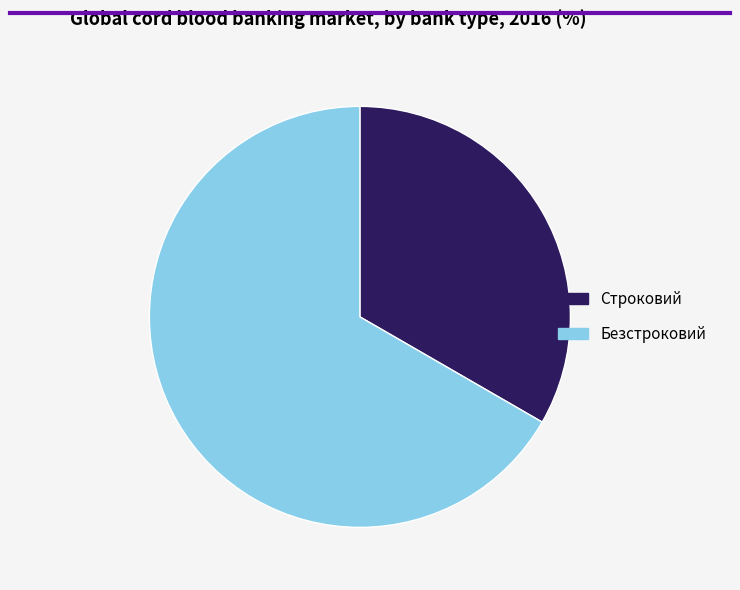

Between Строковий and Безстроковий, which is larger?

Безстроковий